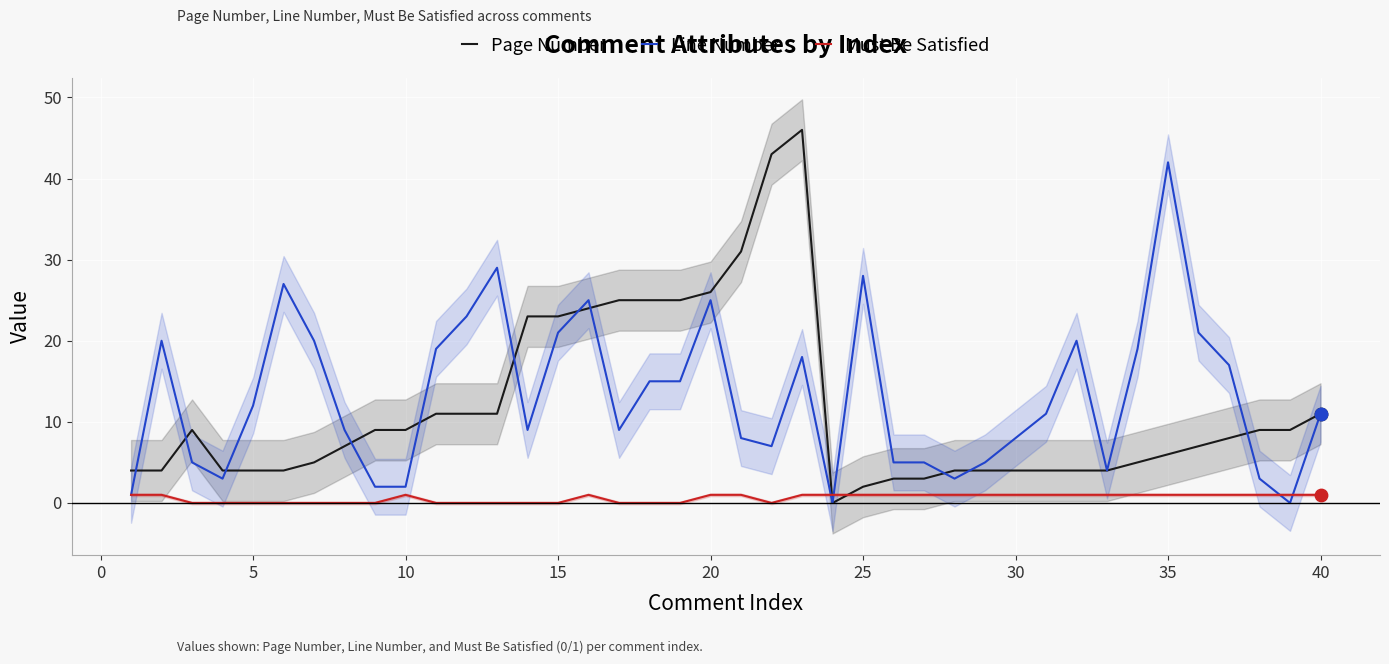

Which series has the largest total across all categories?

Line Number